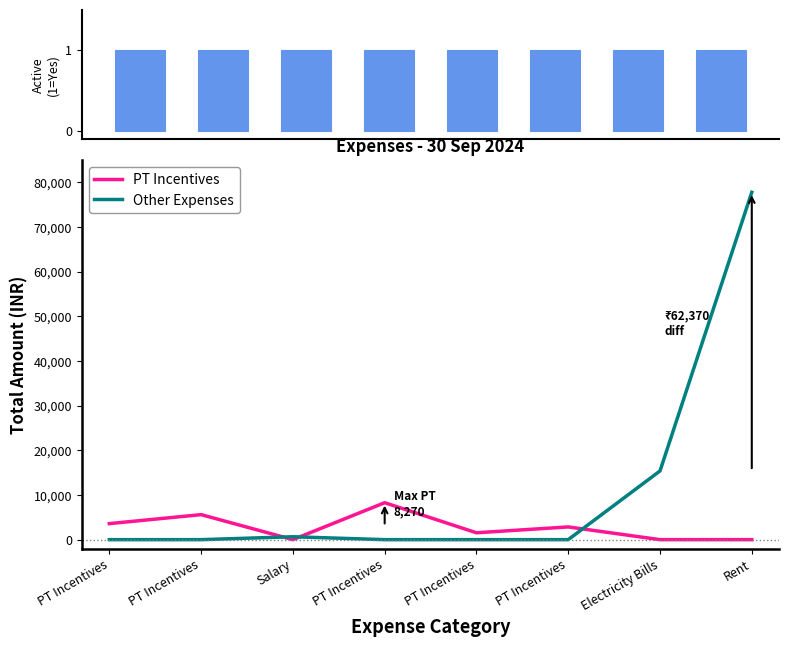

Rank the series by their maximum value, from highest to lowest.

Other Expenses, PT Incentives